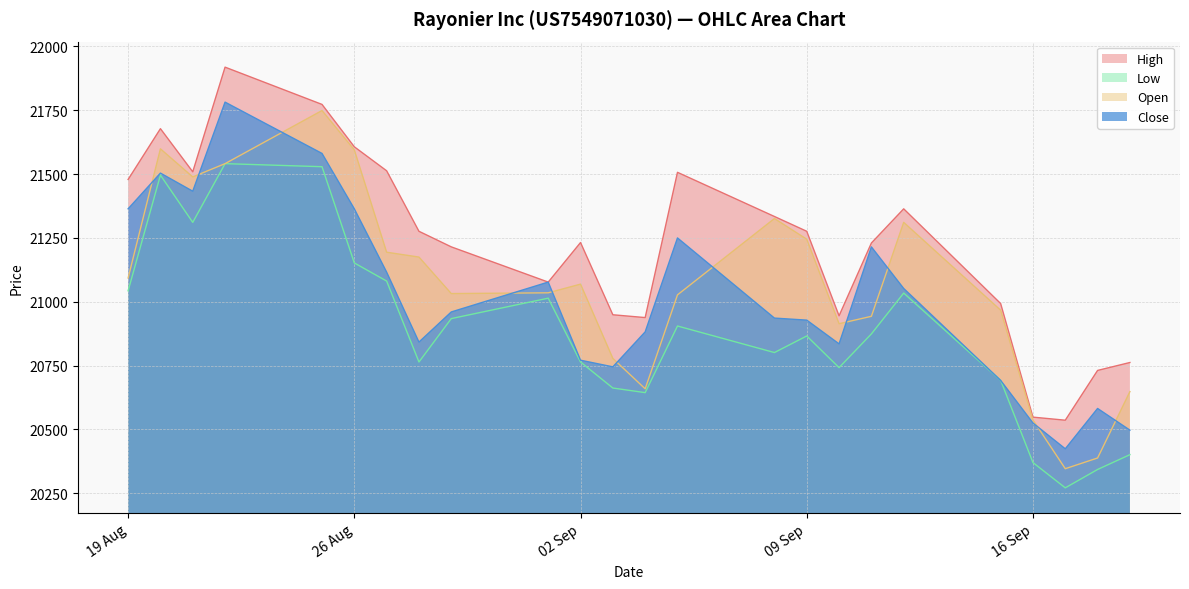

Which category has the lowest value in the High series?

17.09.2025